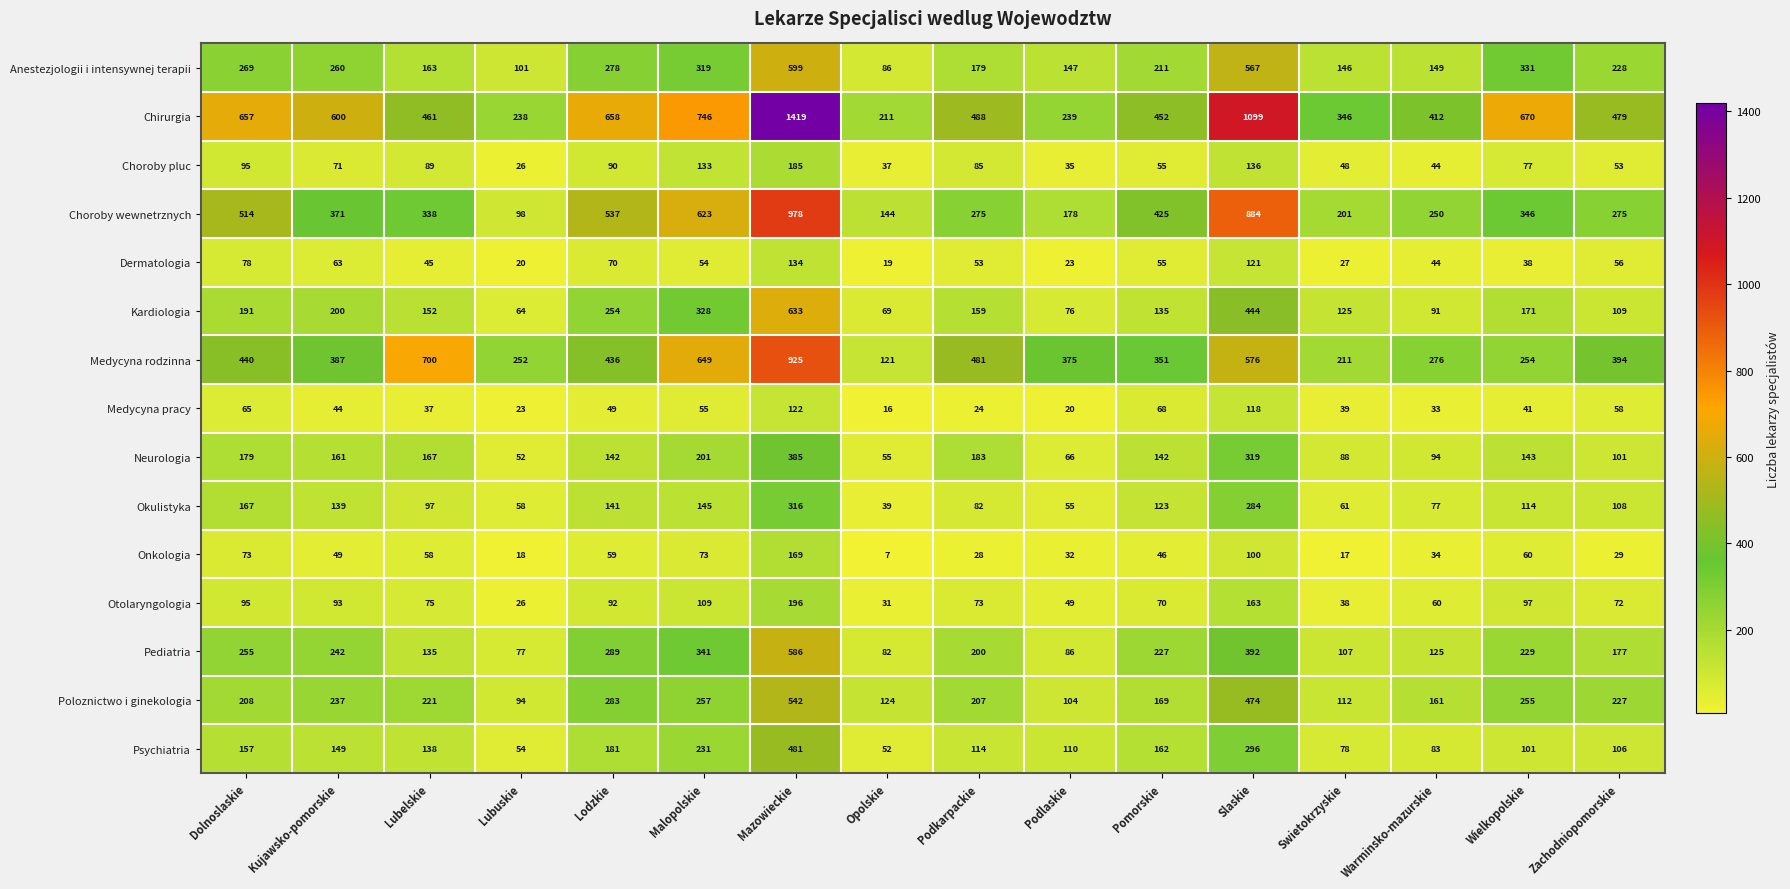

What is the average value of the Chirurgia series?

573